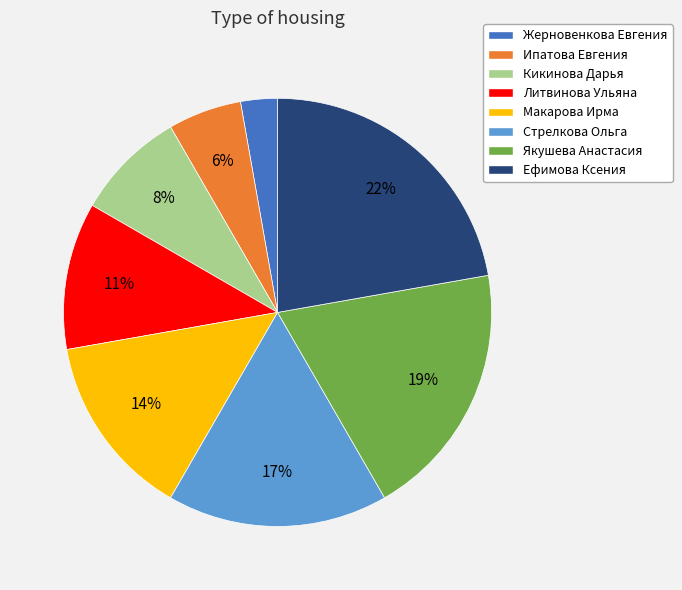

Between Ипатова Евгения and Литвинова Ульяна, which is larger?

Литвинова Ульяна